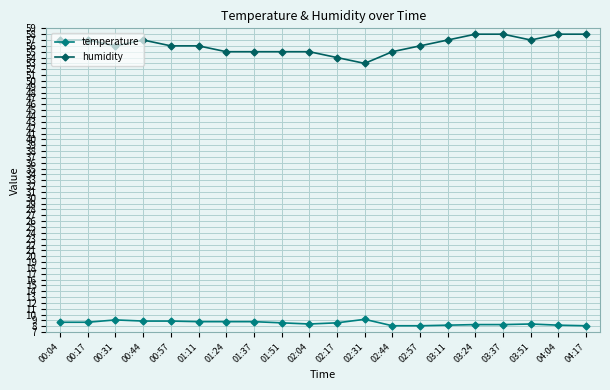

At which category does humidity reach its first local valley?

00:31